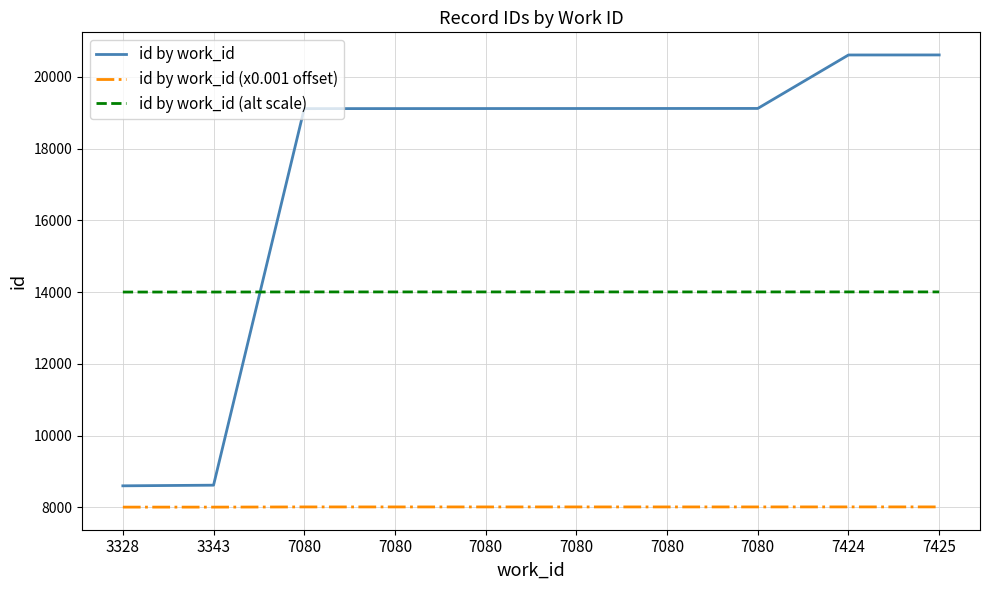

How many lines are shown in the chart?

3